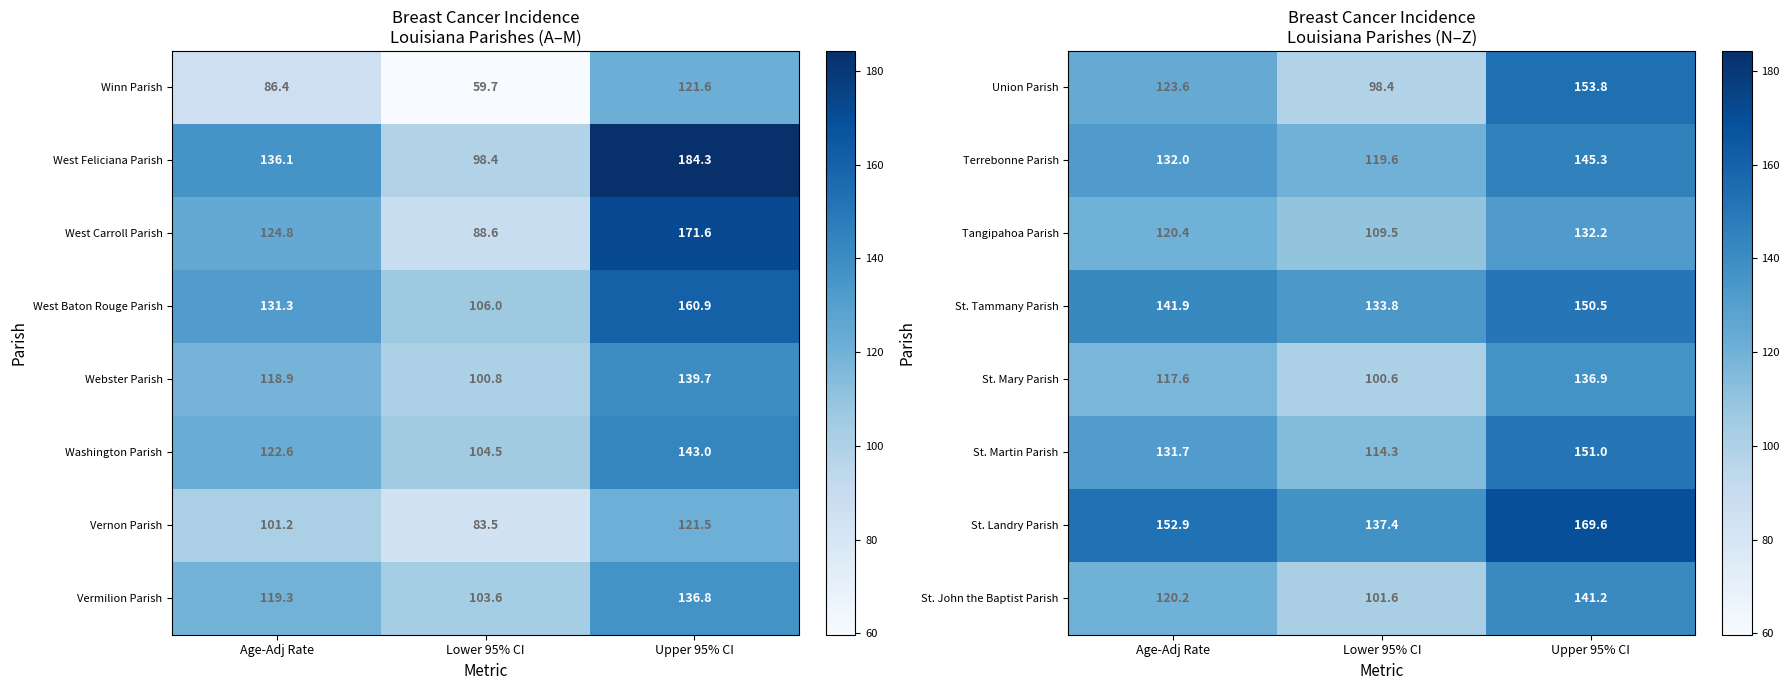

True or false: Union Parish has a value of 98.4 at Lower 95% CI.

True